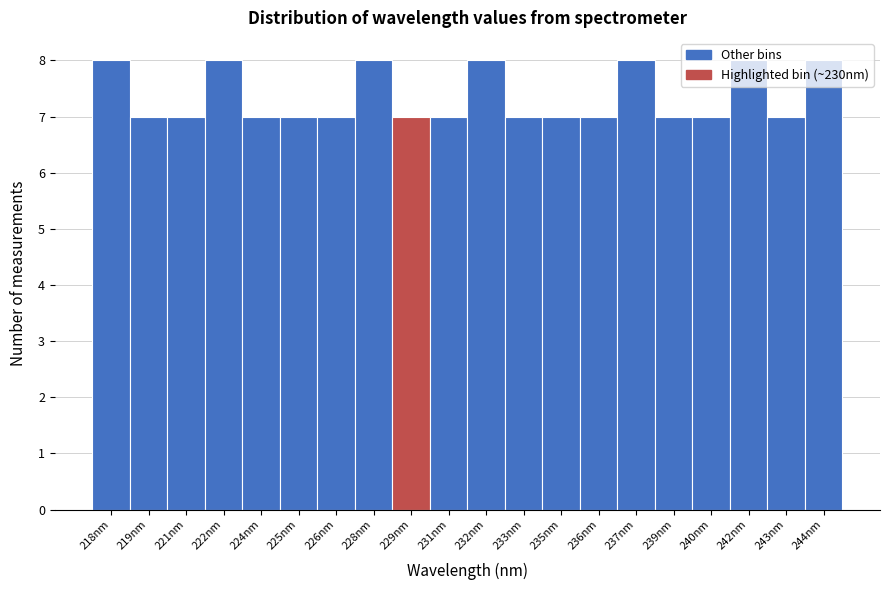

Is it true that the value at 229nm is 11?

False